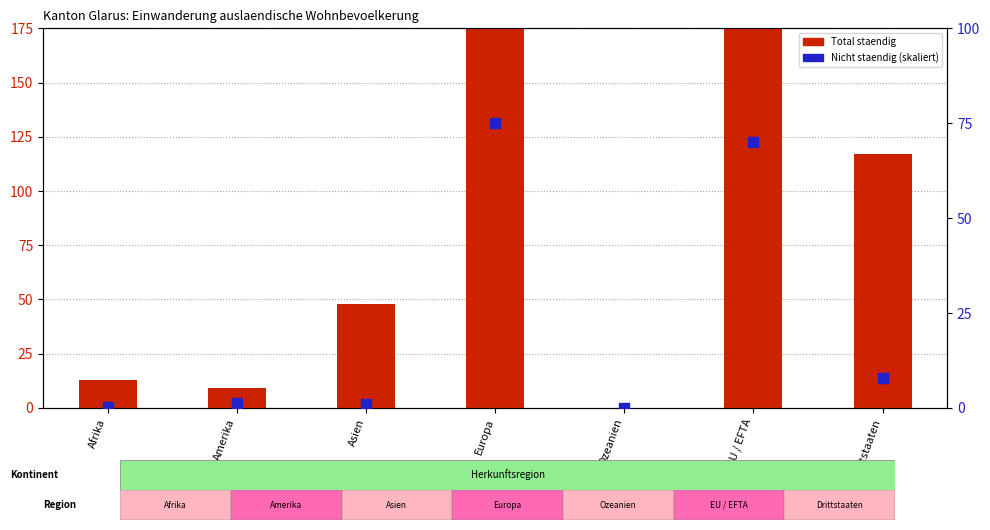

Which series has the largest Y range (max minus min)?

Total staendig